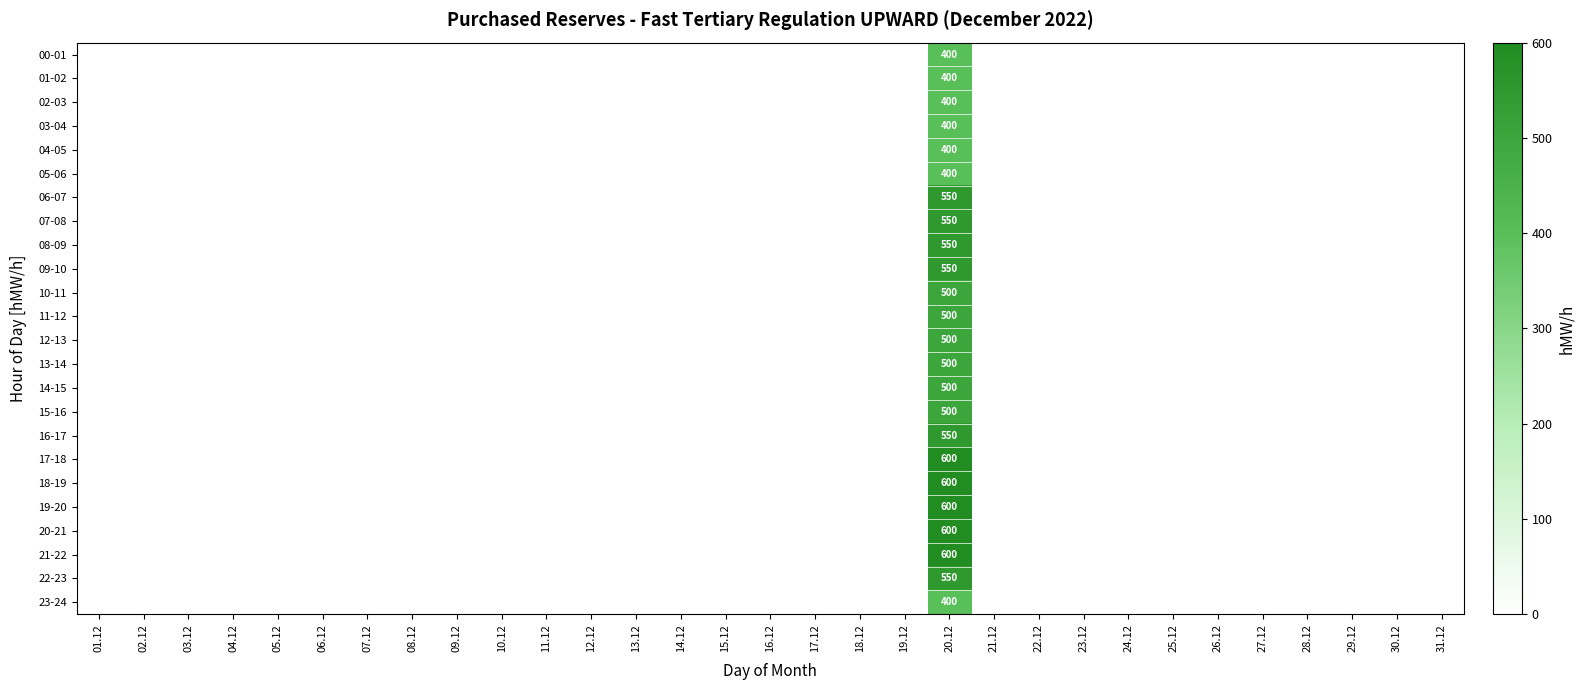

What is the average value of the 07-08 series?

18